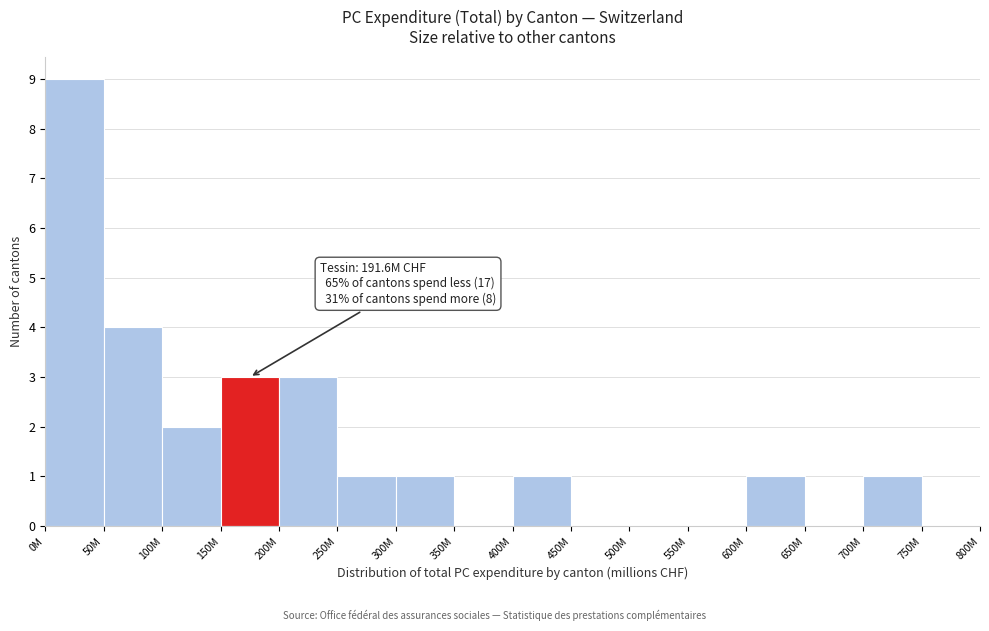

Reading left to right, transcribe all the data shown in this chart.

0M=9	50M=4	100M=2	150M=3	200M=3	250M=1	300M=1	350M=0	400M=1	450M=0	500M=0	550M=0	600M=1	650M=0	700M=1	750M=0